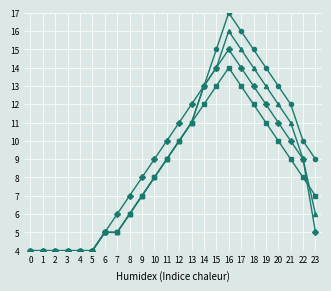

At which category is the sum across all series the highest?

16